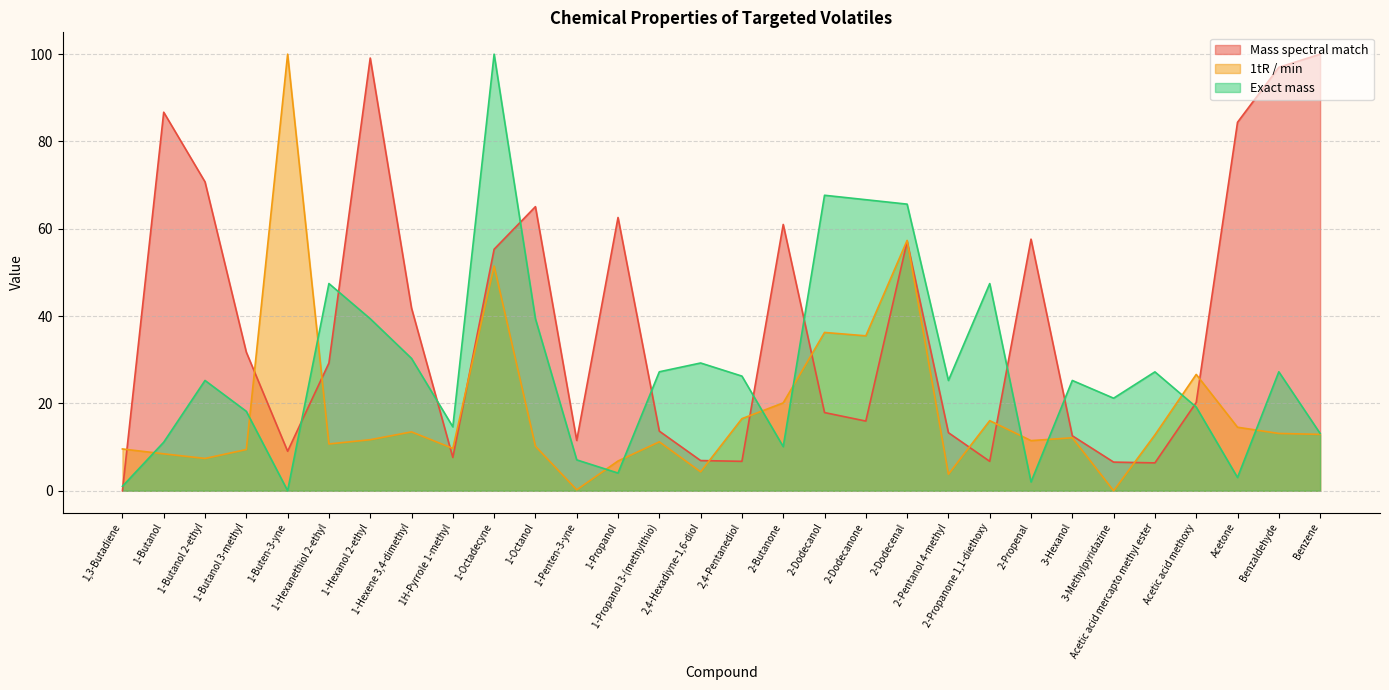

What is the total value across all series at 1-Penten-3-yne?

18.8